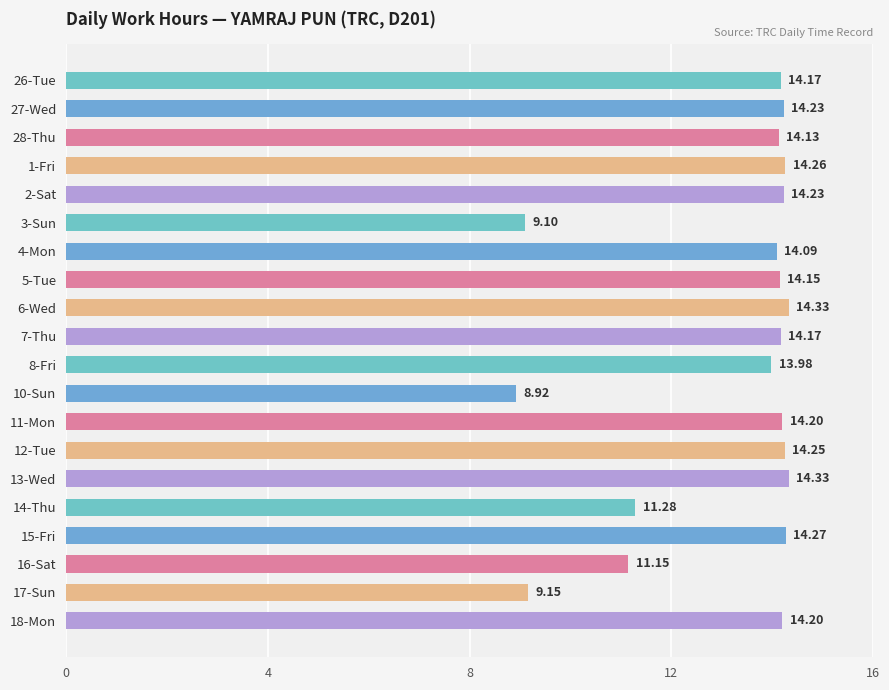

Which has a higher value, 17-Sun or 1-Fri?

1-Fri